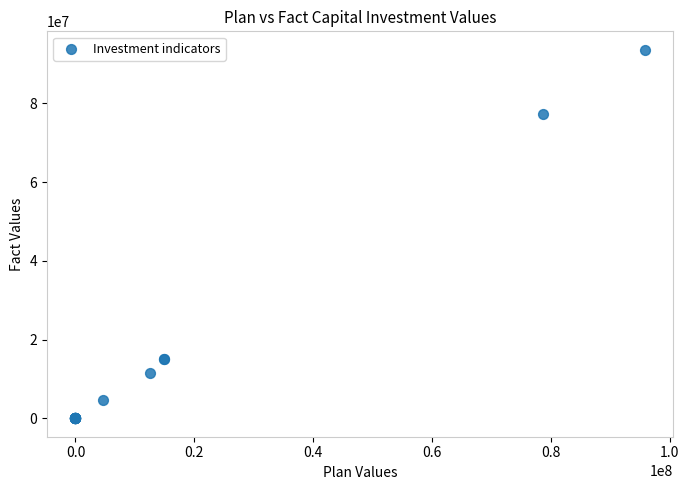

What Y value in the scatter plot is closest to 46797566?

77373987